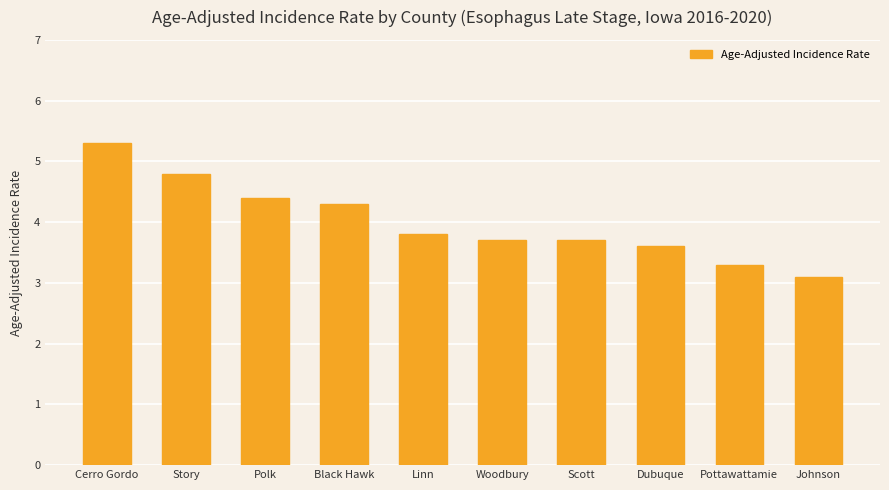

What is the change in value from Cerro Gordo to Woodbury?

-1.6